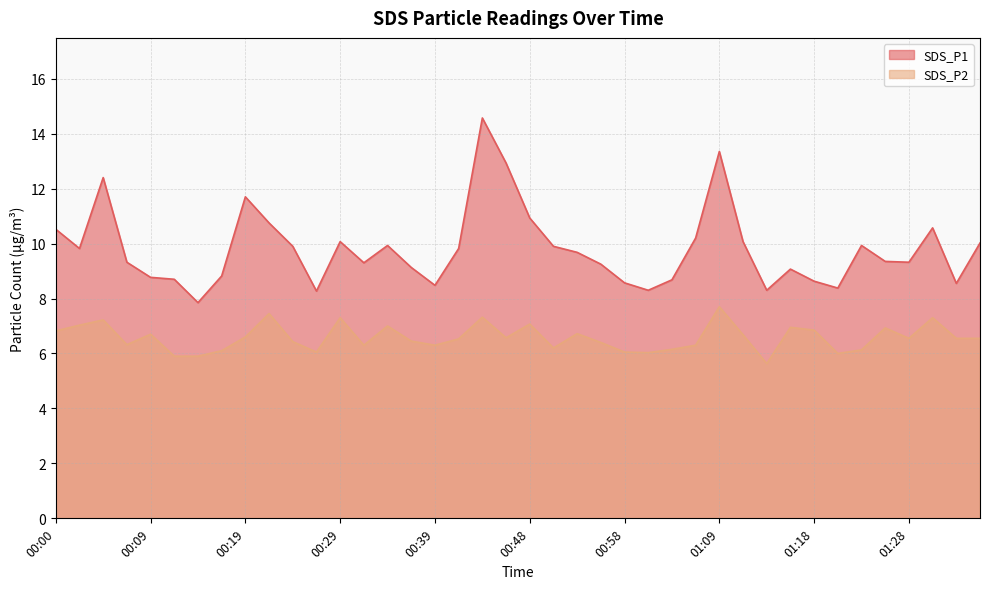

Read the SDS_P2 value at 01:03.

6.2